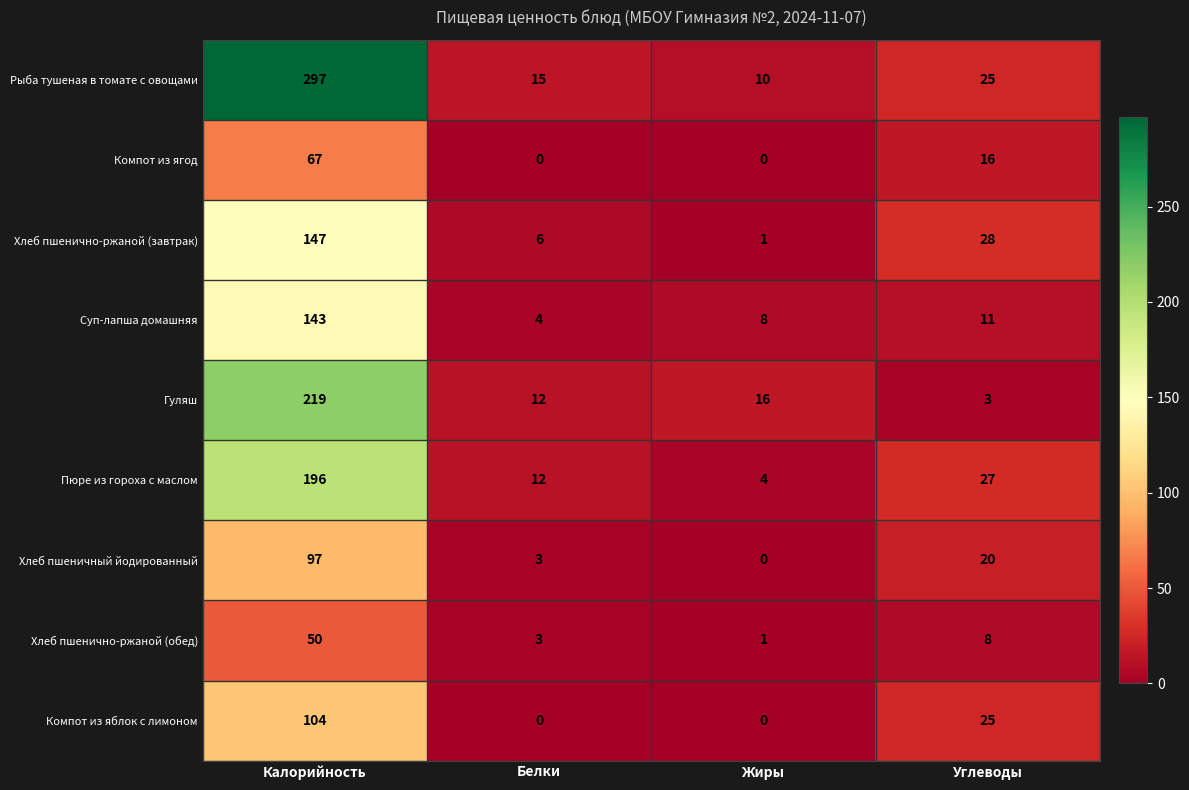

Rank the series at Калорийность from lowest to highest value.

Хлеб пшенично-ржаной (обед), Компот из ягод, Хлеб пшеничный йодированный, Компот из яблок с лимоном, Суп-лапша домашняя, Хлеб пшенично-ржаной (завтрак), Пюре из гороха с маслом, Гуляш, Рыба тушеная в томате с овощами